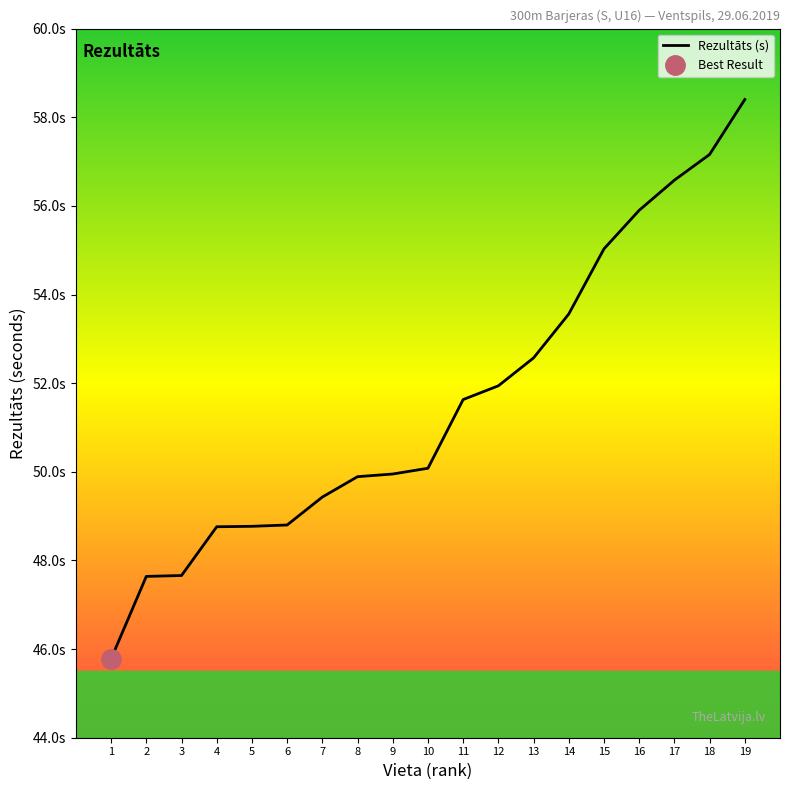

Does the chart have visible grid lines?

No